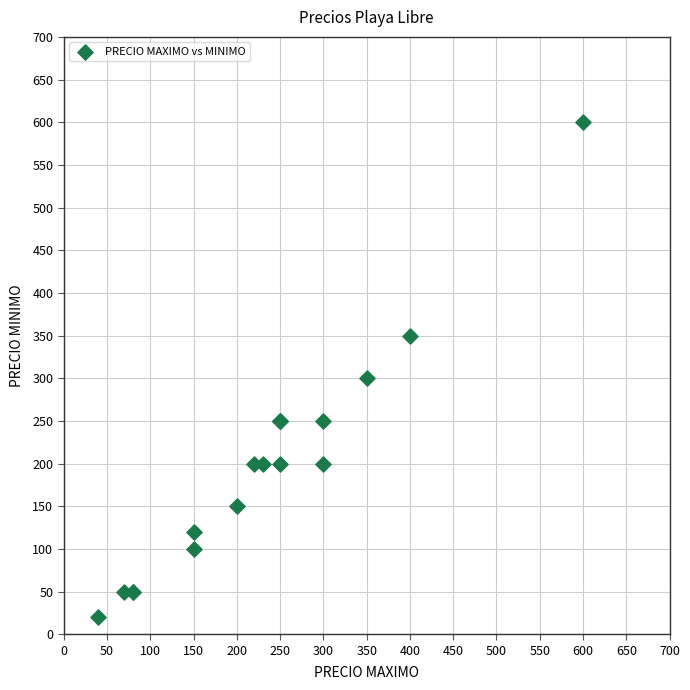

What Y value in the scatter plot is closest to 310?

300